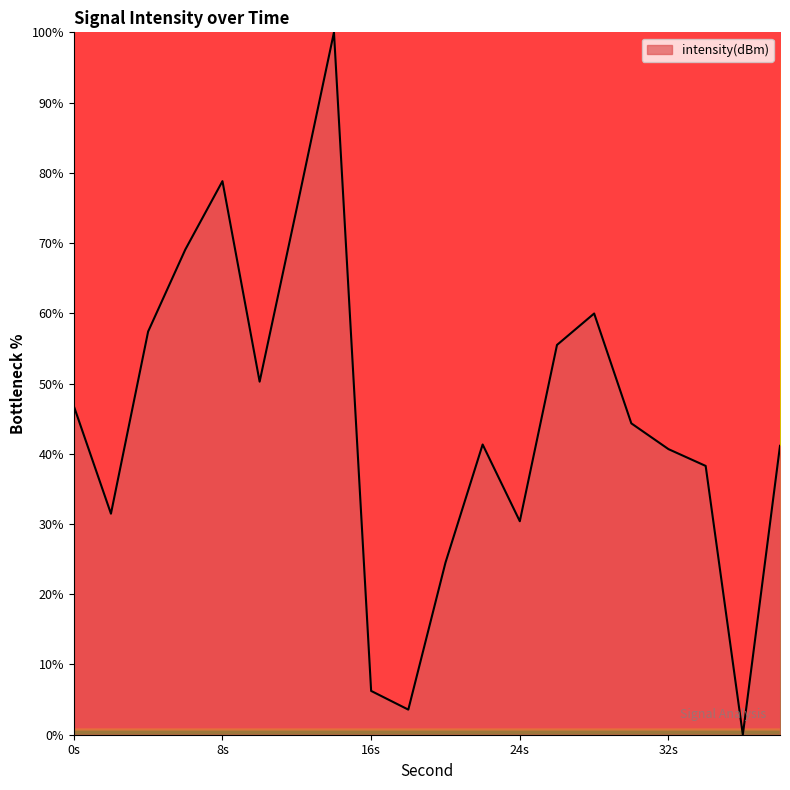

Reading left to right, what are all the values shown in this chart?

46.8	31.5	57.4	69.1	78.8	50.3	75.0	100.0	6.2	3.6	24.5	41.3	30.4	55.5	60.0	44.3	40.7	38.3	0.0	41.1